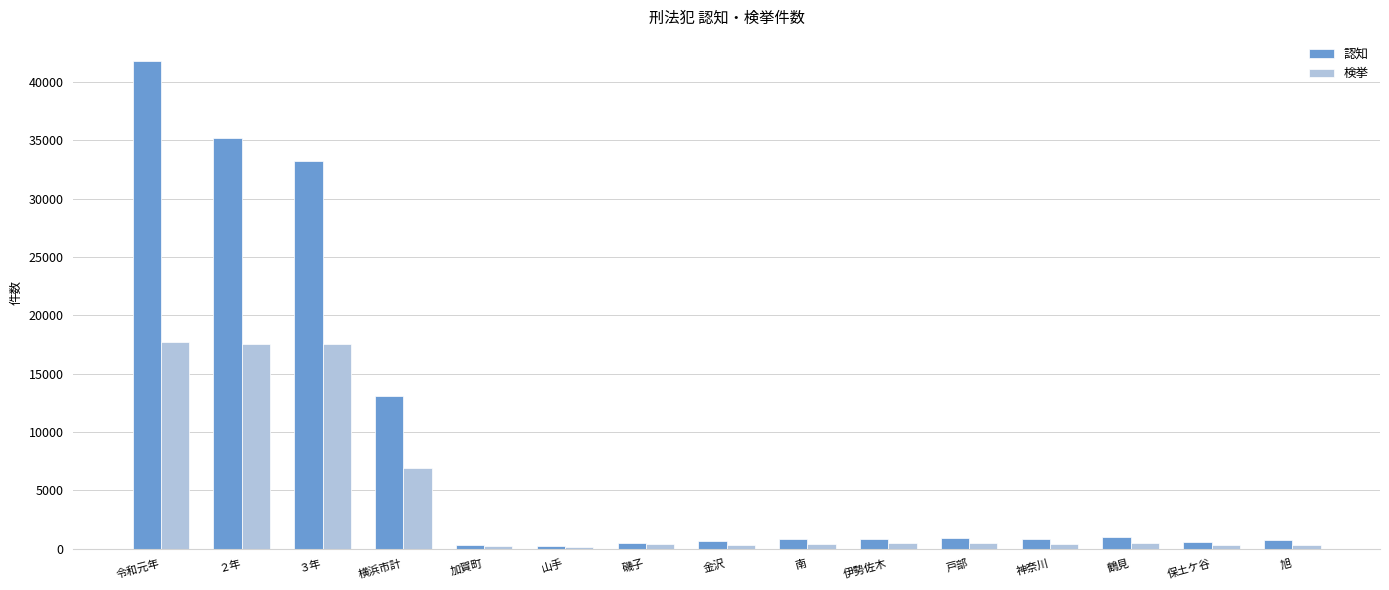

Are the bars horizontal?

No